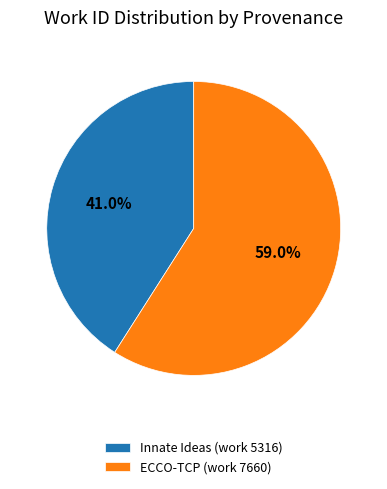

How many segments does this pie chart have?

2